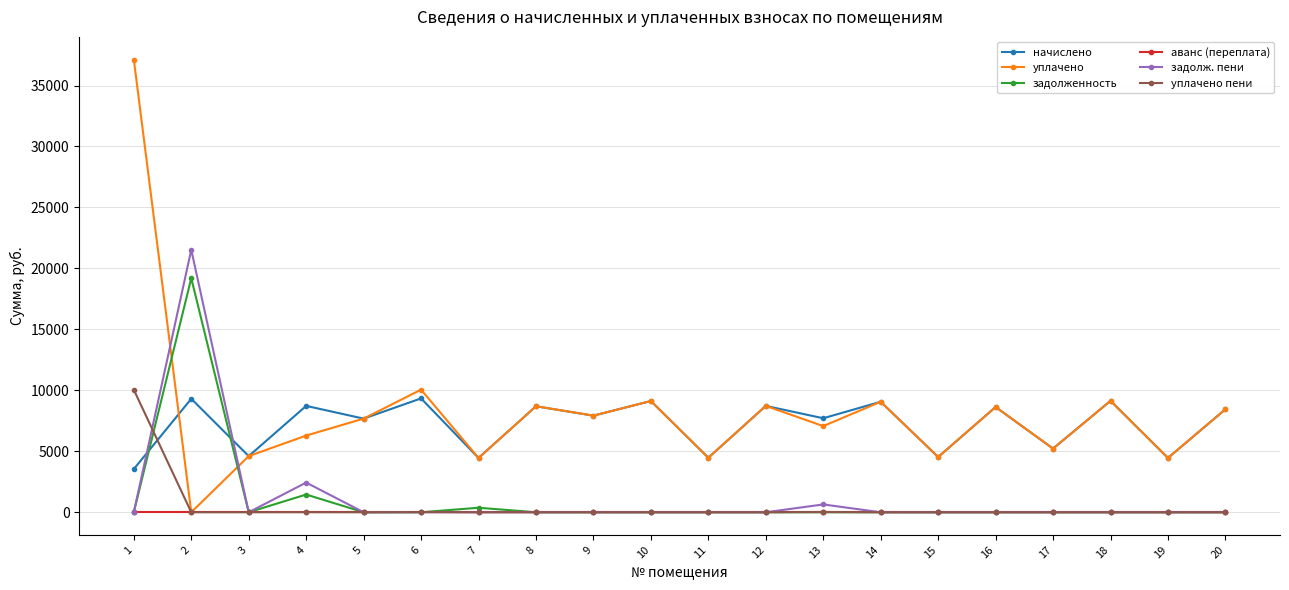

What is the spread (max minus min) of values at 10?

9123.8